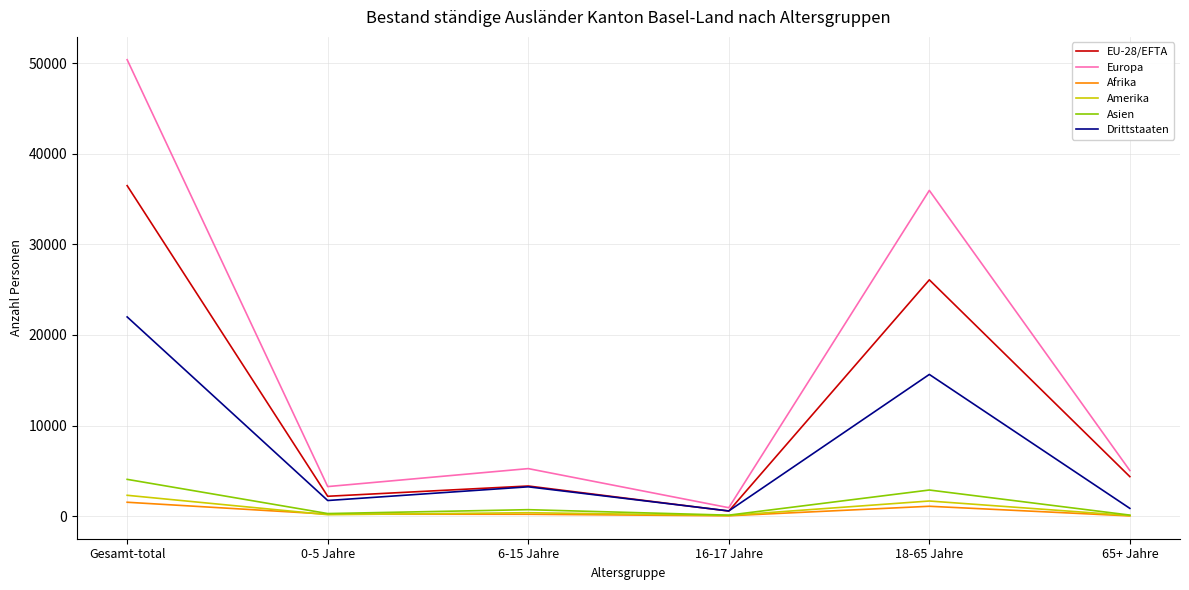

True or false: Afrika and Drittstaaten cross at least once.

False